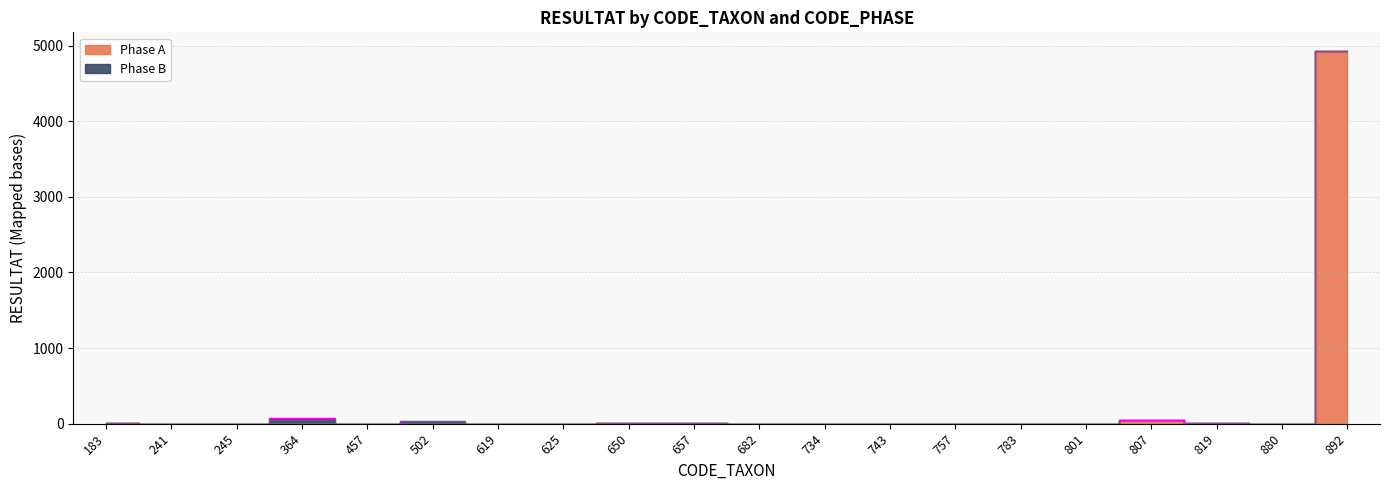

What is the change in value from 183 to 734?

-4